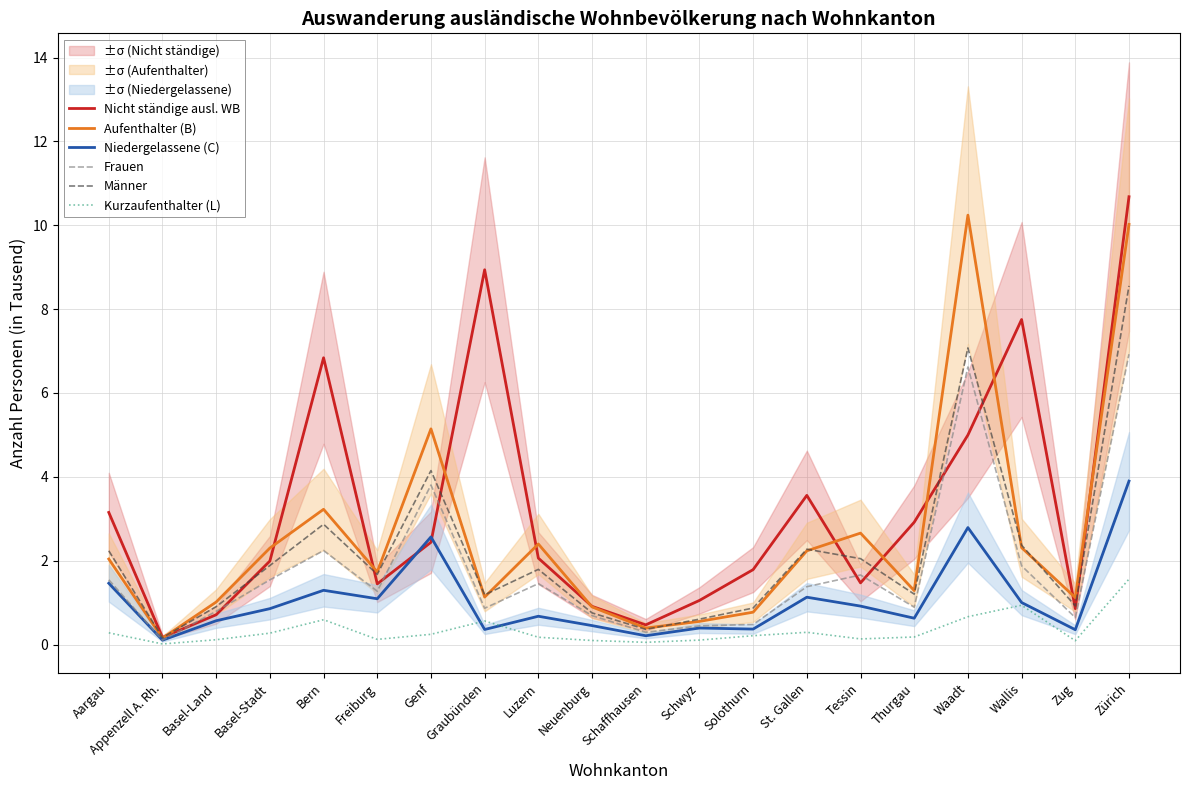

Count the number of data series in this chart.

6